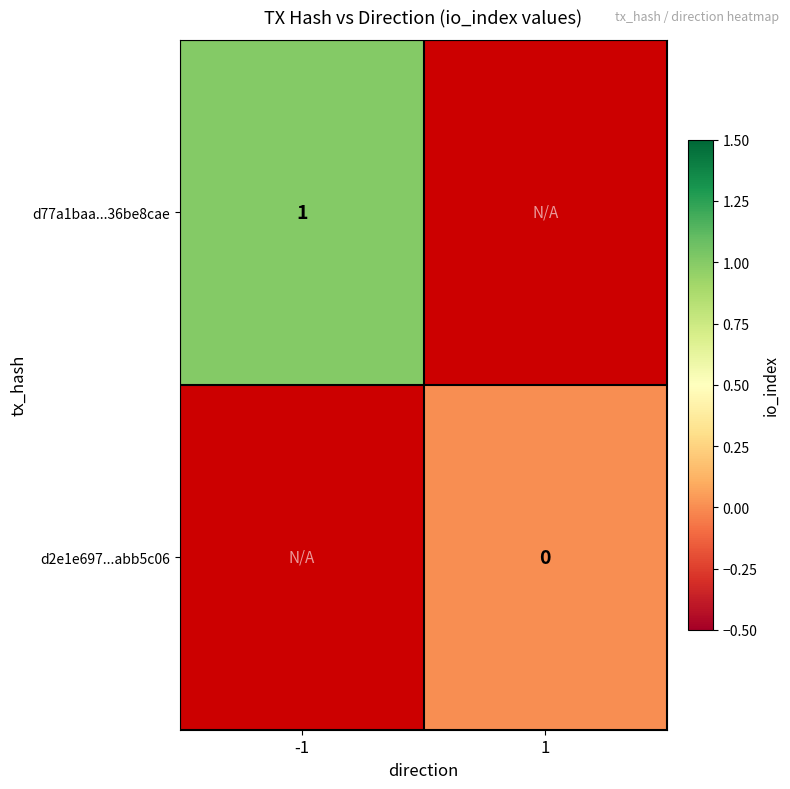

Is it true that d77a1baa...36be8cae equals 2 at -1?

False